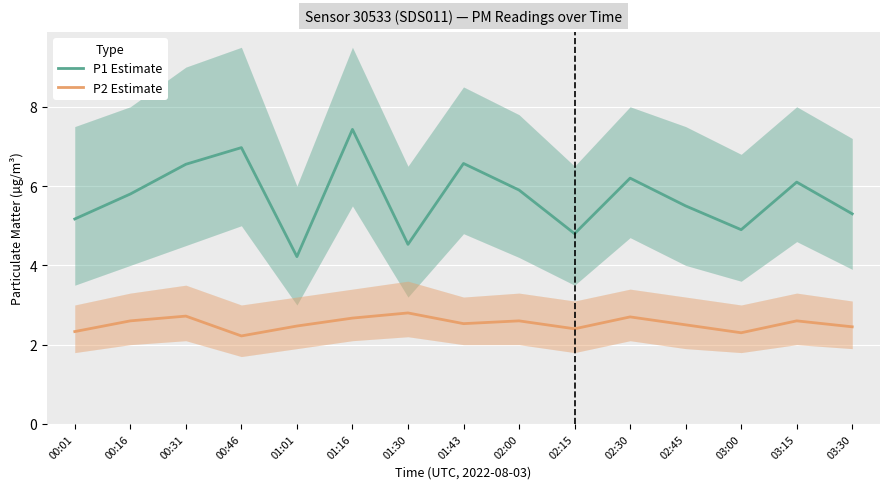

At which label is P1 Estimate closest to 5?

03:00